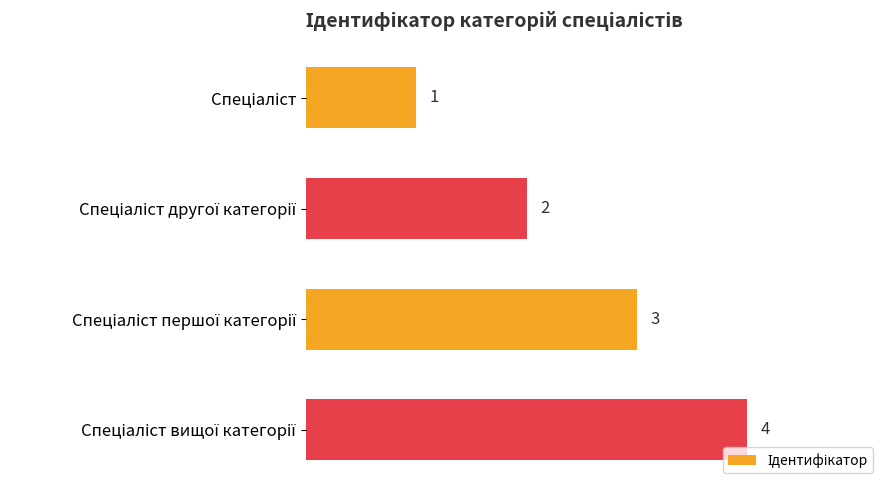

What is the greatest value displayed?

4